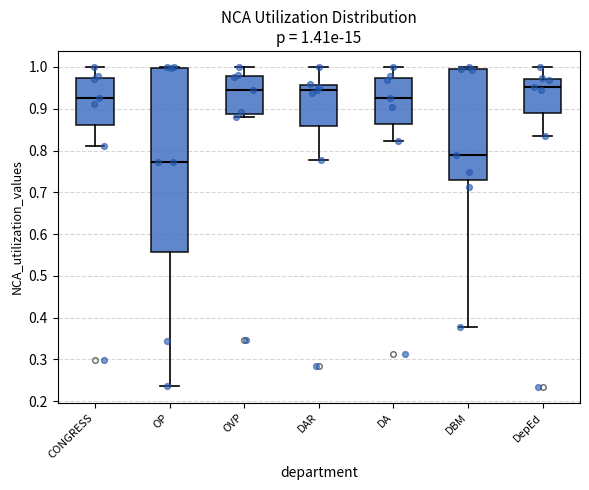

Which box is the tallest, from its lower edge to its upper edge?

OP